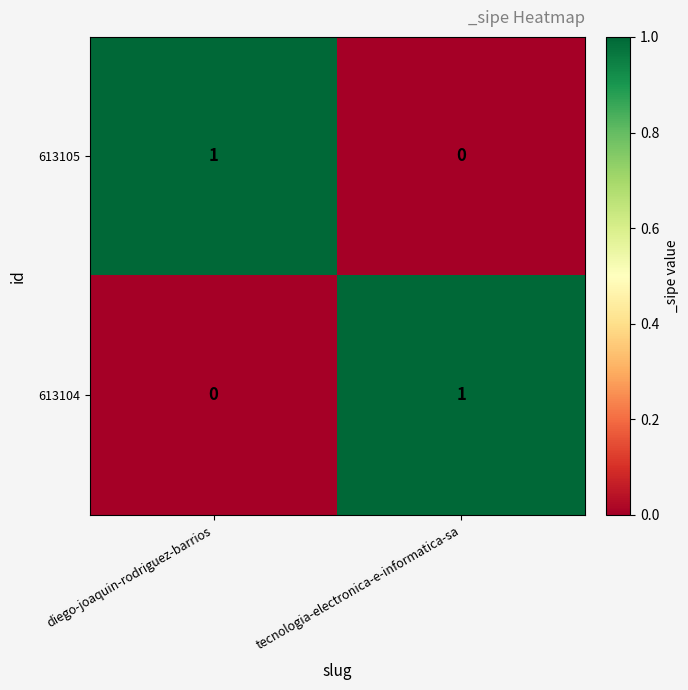

Where is 613104 nearest to the value 0?

diego-joaquin-rodriguez-barrios